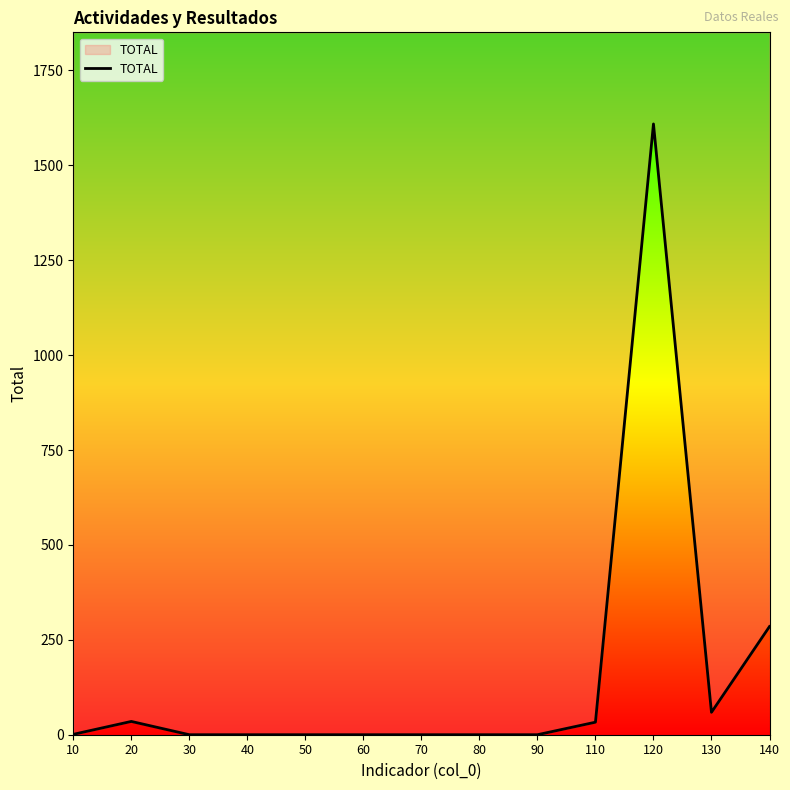

The value at 120 is 745. True or false?

False